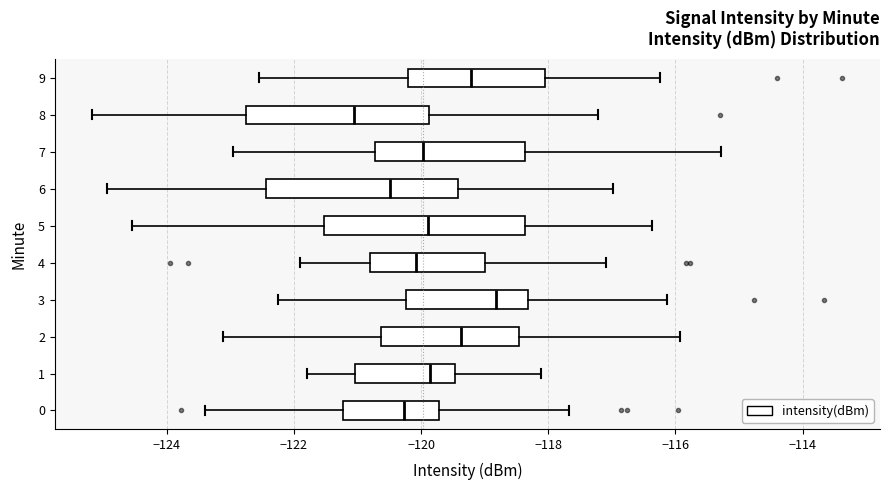

Which box's median line is the furthest to the left?

8